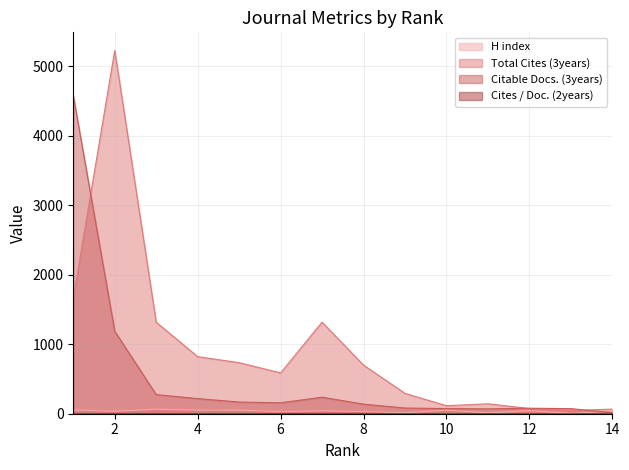

True or false: Cites / Doc. (2years) and H index cross at least once.

False